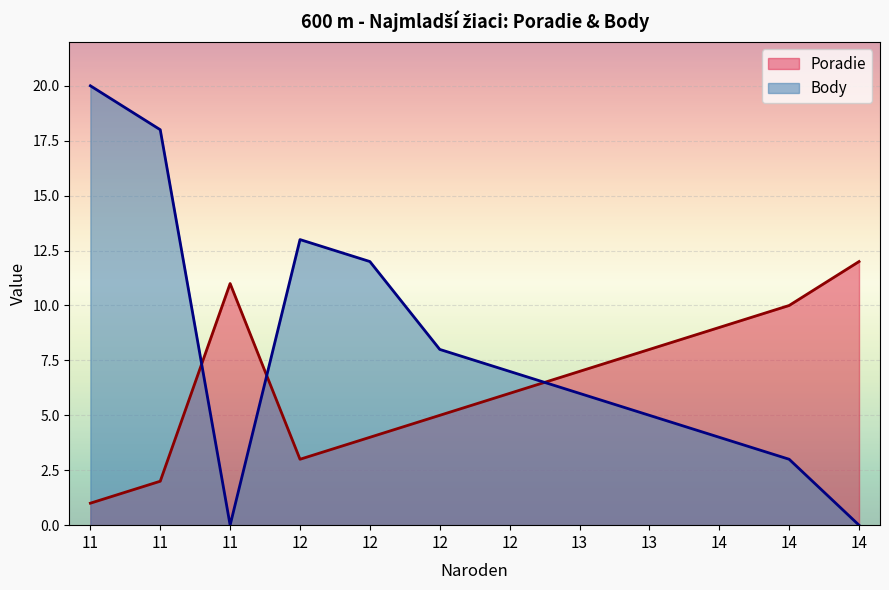

Which series has the largest range (max minus min)?

Body